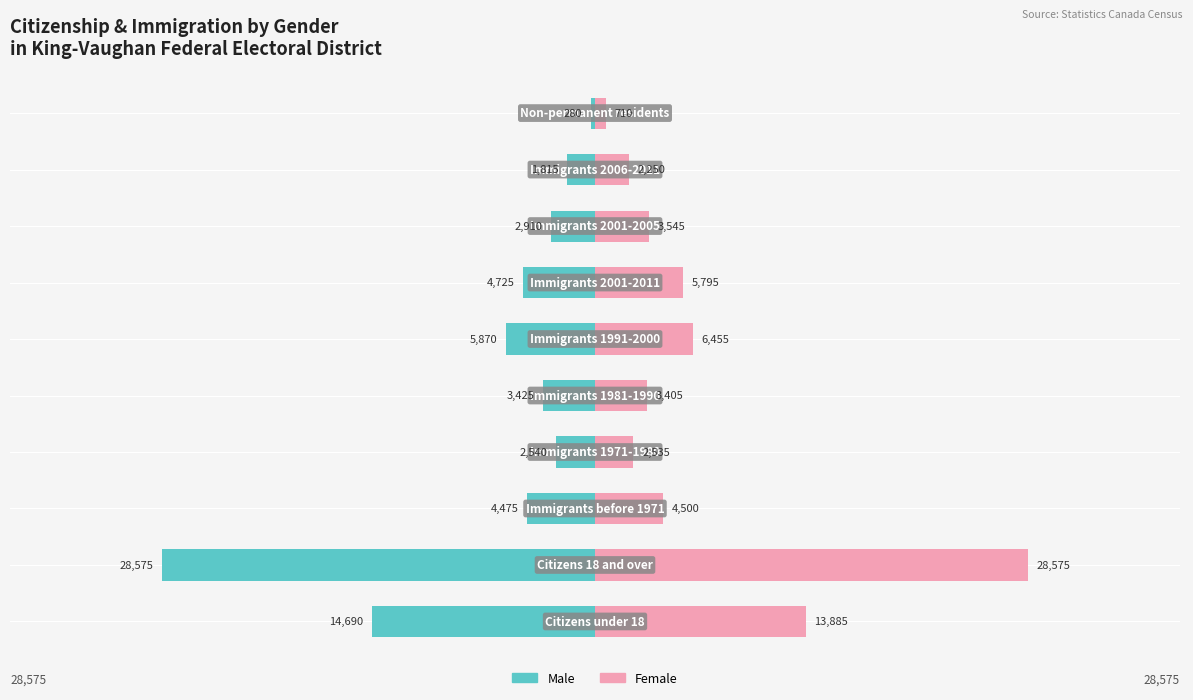

How many data points in Female are above 4500?

4